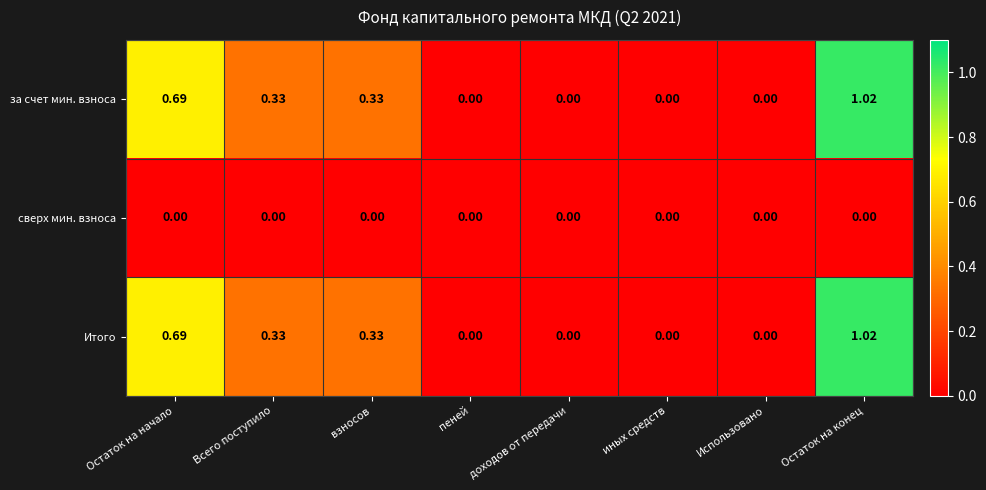

At which category is the sum across all series the highest?

Остаток на конец